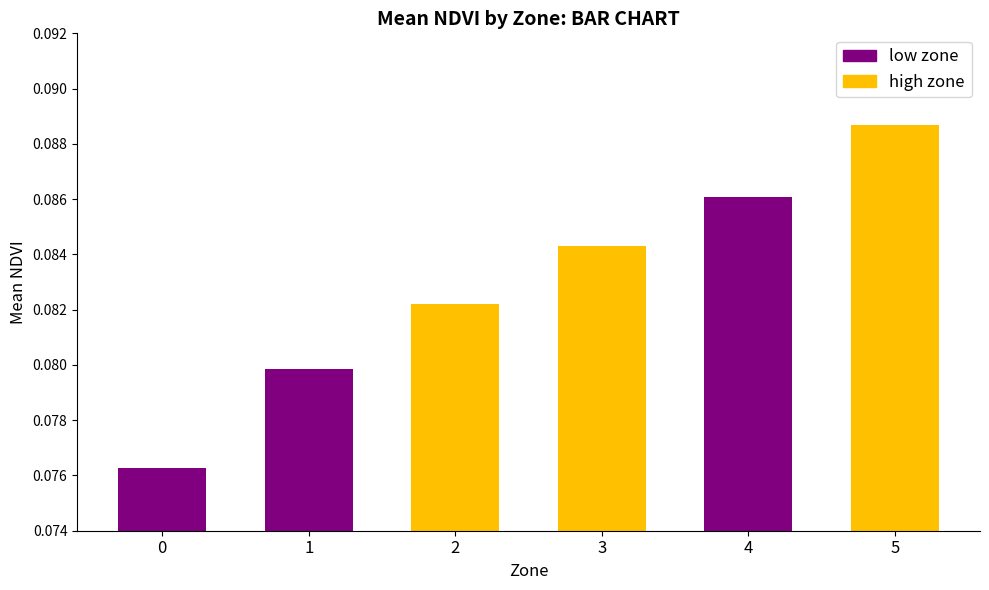

How many values are between 0 and 1?

6